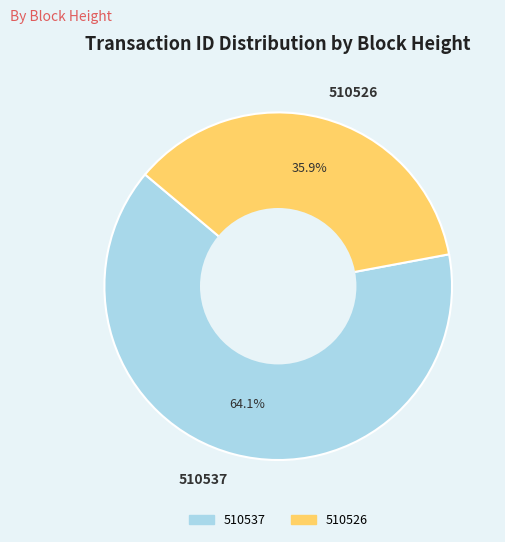

To the nearest percent, what is the difference between the largest and smallest slice percentages?

28%